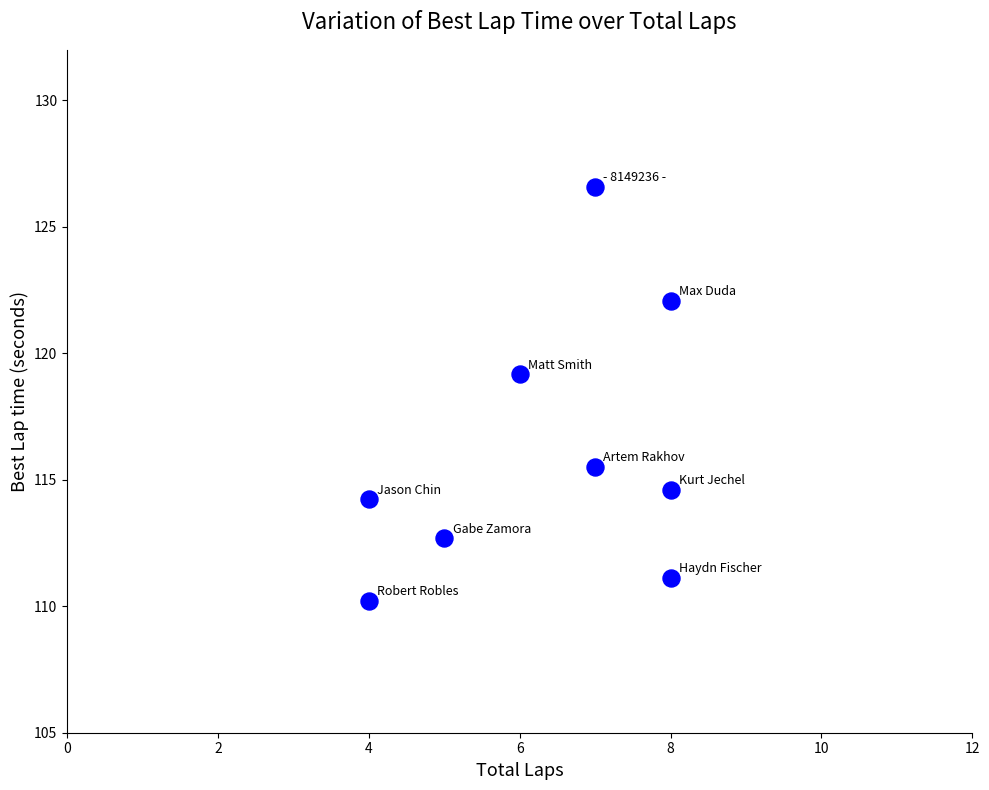

What is the average X value?

6.3